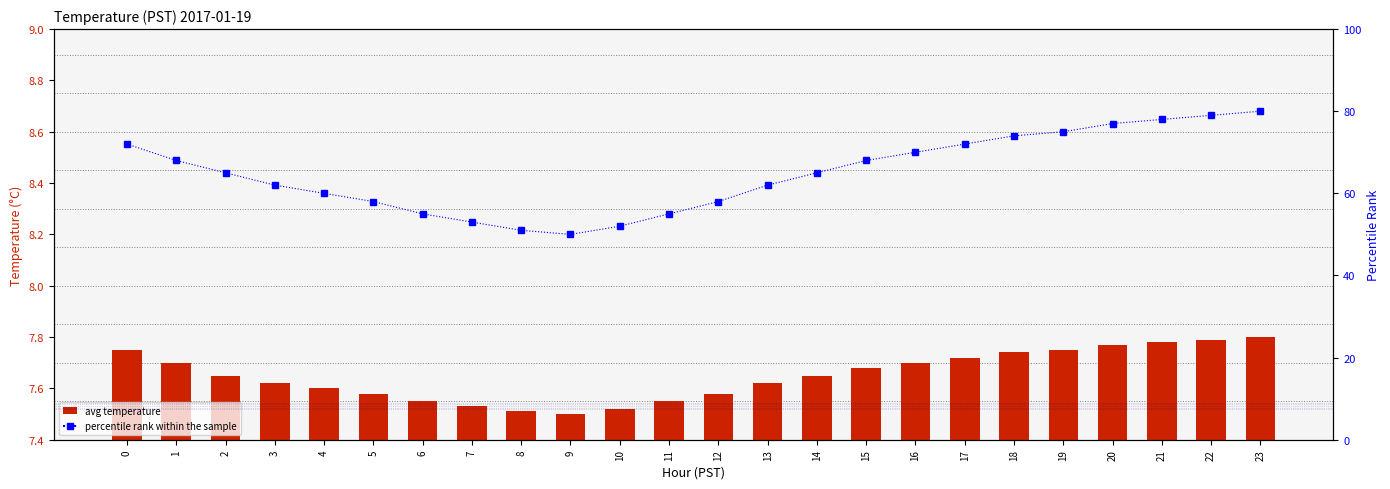

Between 18 and 19, which series saw the biggest shift?

percentile rank within the sample